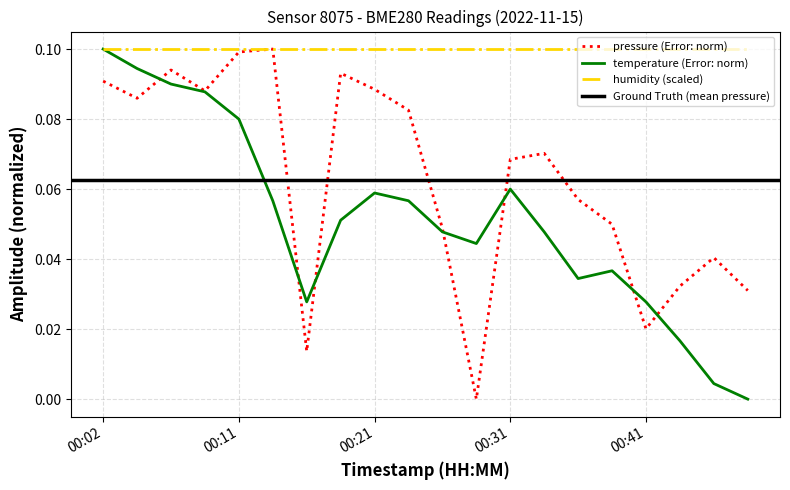

Which series changed the most between 00:36 and 00:43?

pressure